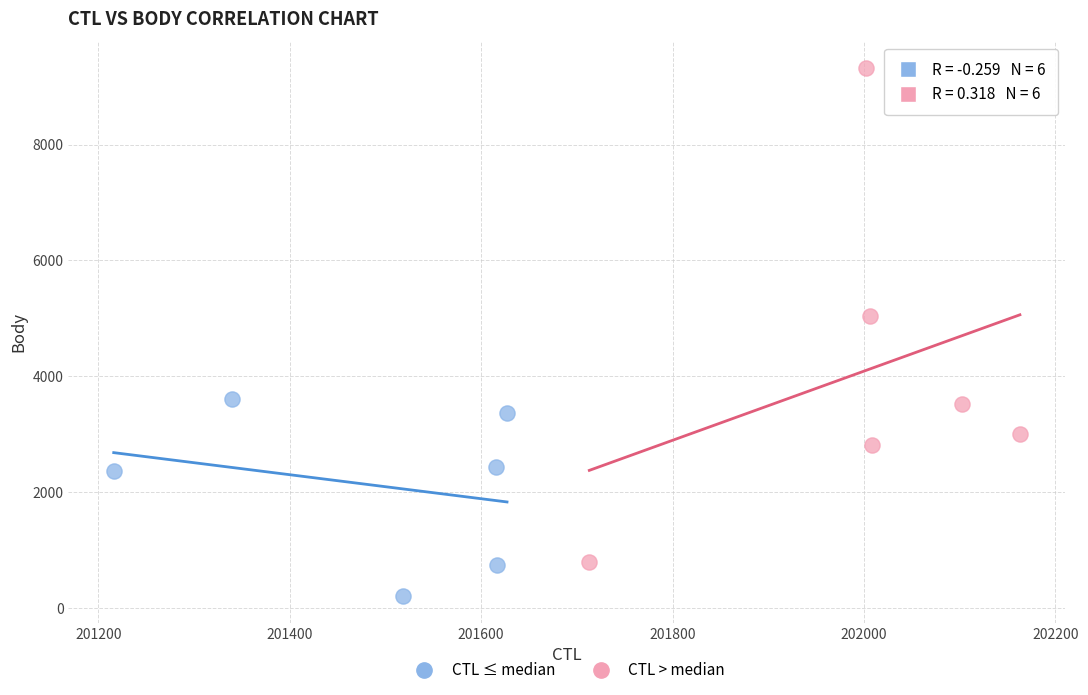

Which series has the widest spread of Y values?

CTL > median